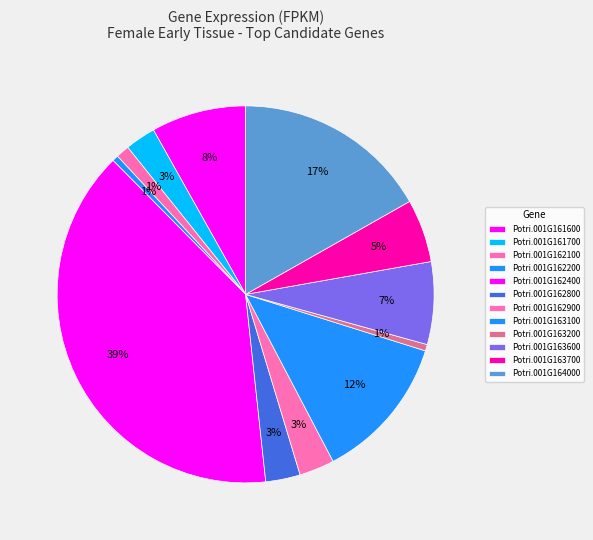

Count the number of slices in the pie.

12